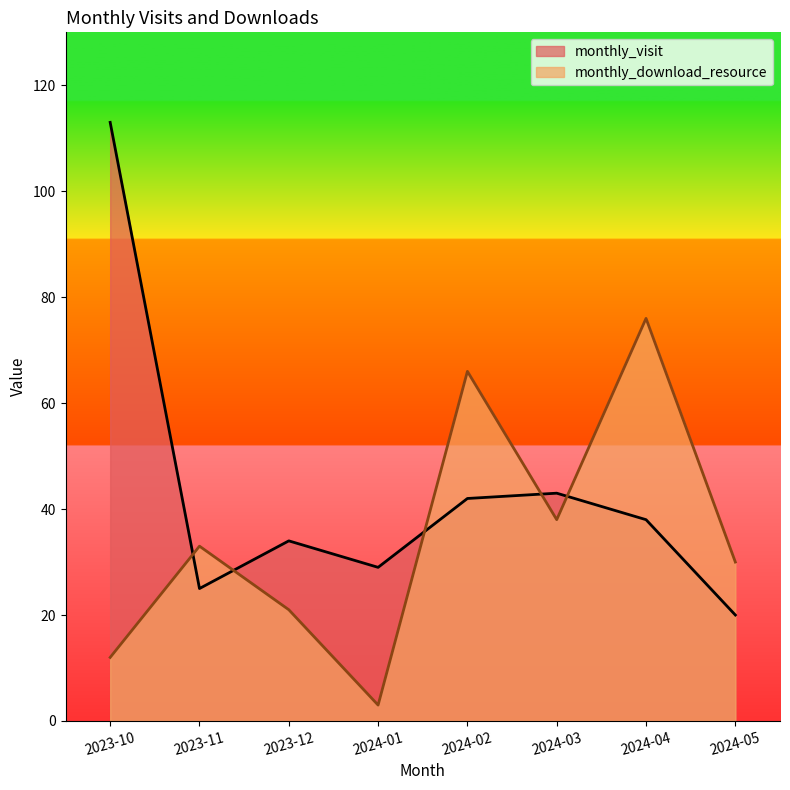

Count the number of categories in the chart.

8